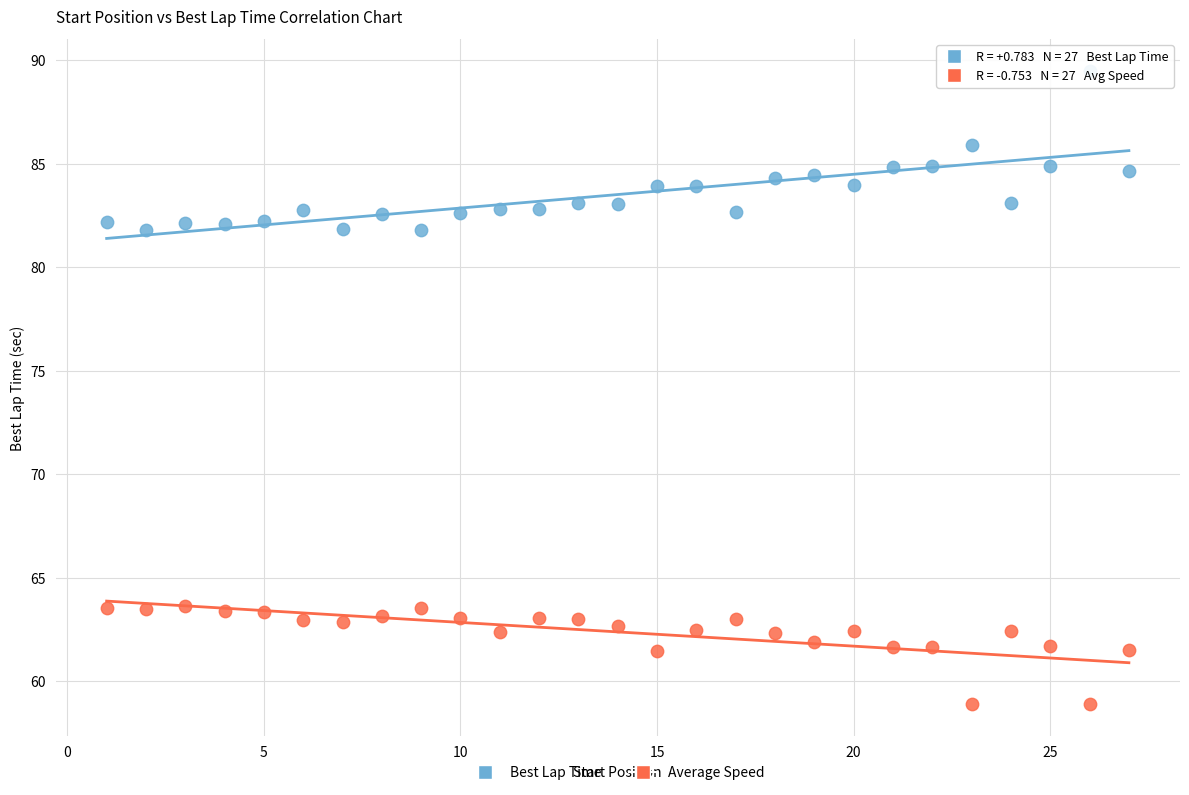

What are all the series names shown in the legend?

Best Lap Time, Average Speed